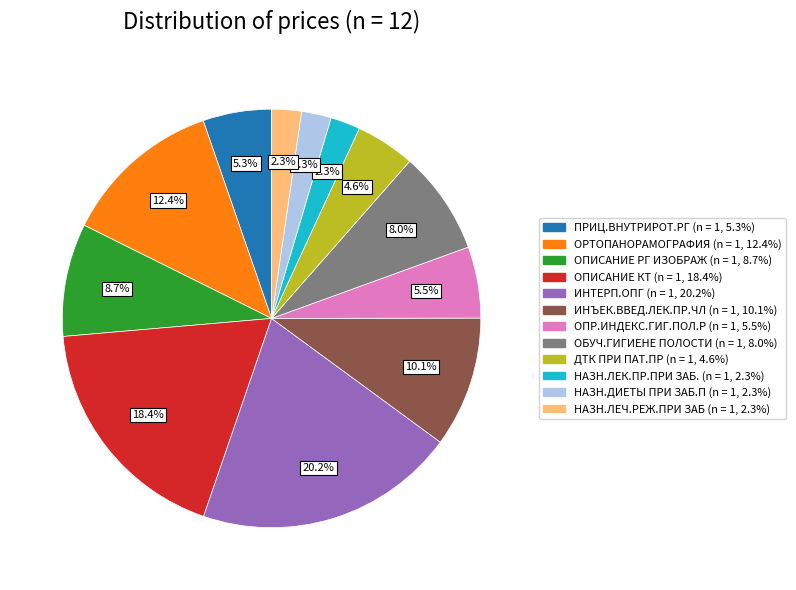

Which category has the biggest portion of the pie?

ИНТЕРП.ОПГ